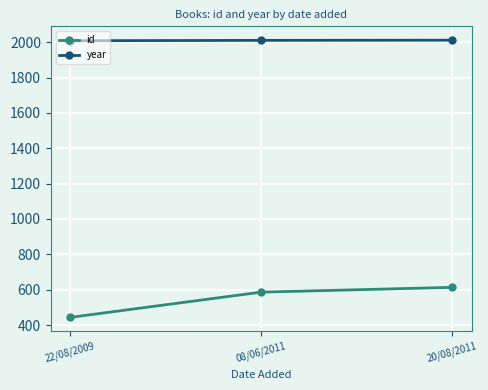

What is the label of the 2nd point from the left?

08/06/2011